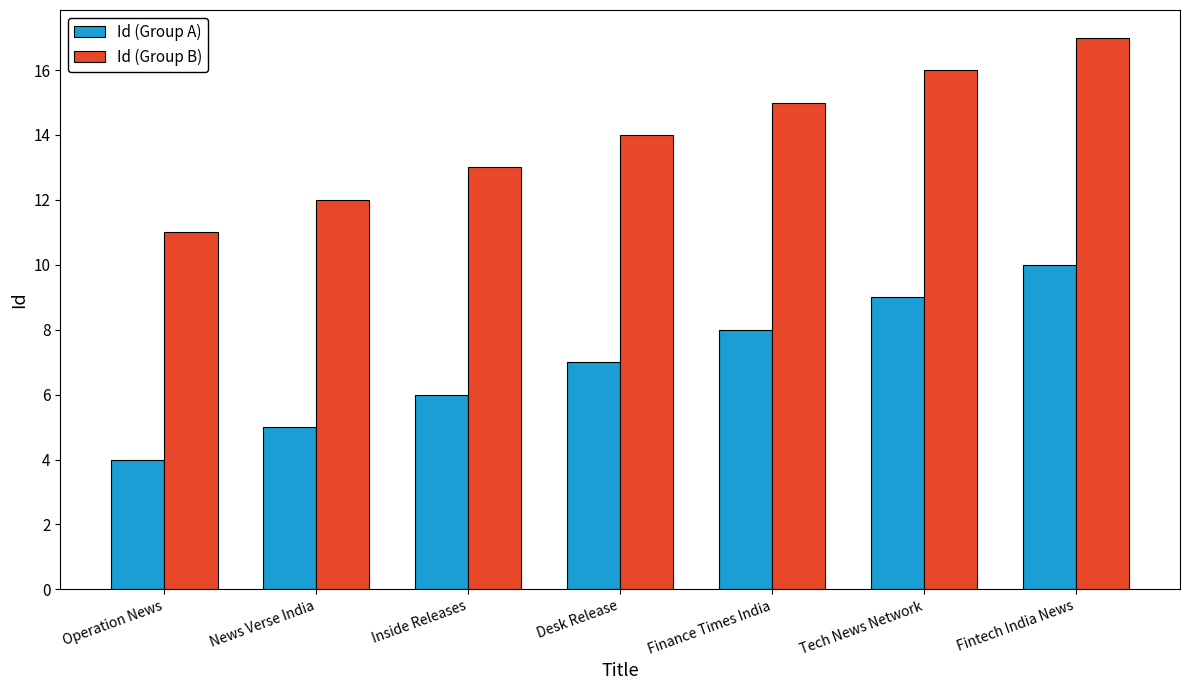

The Id (Group A) series shows 5 at News Verse India. True or false?

True